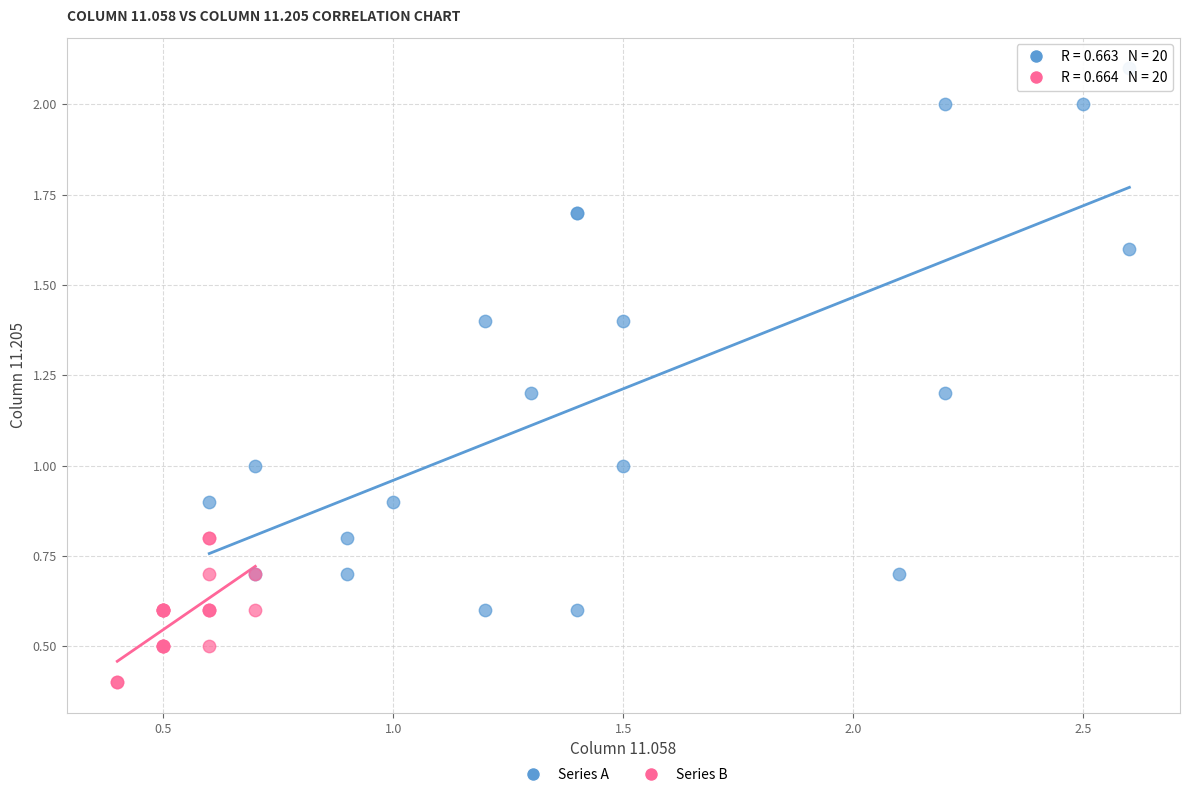

Which series has the widest spread of Y values?

Series A